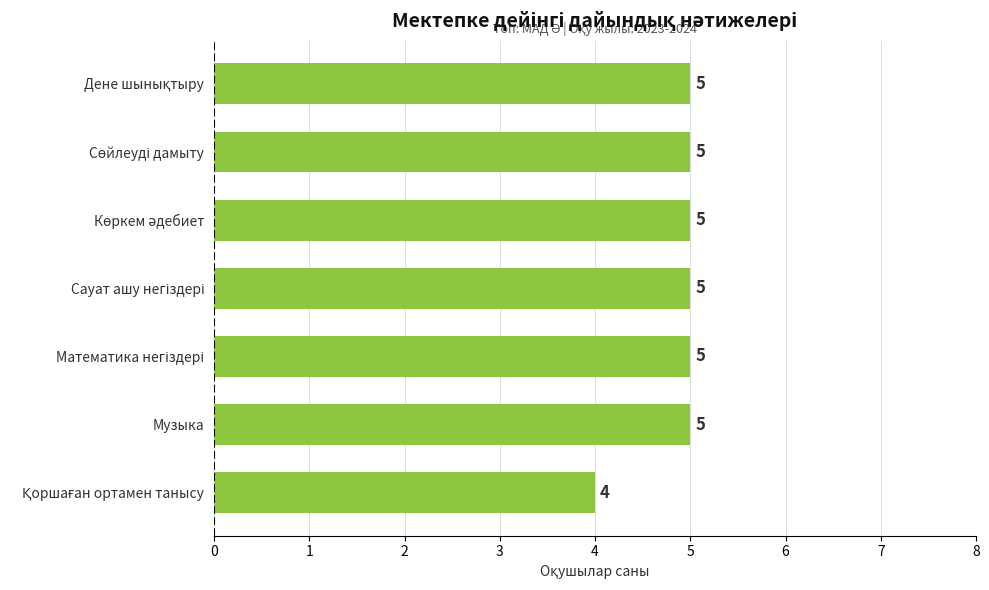

Does the chart contain any negative values?

No